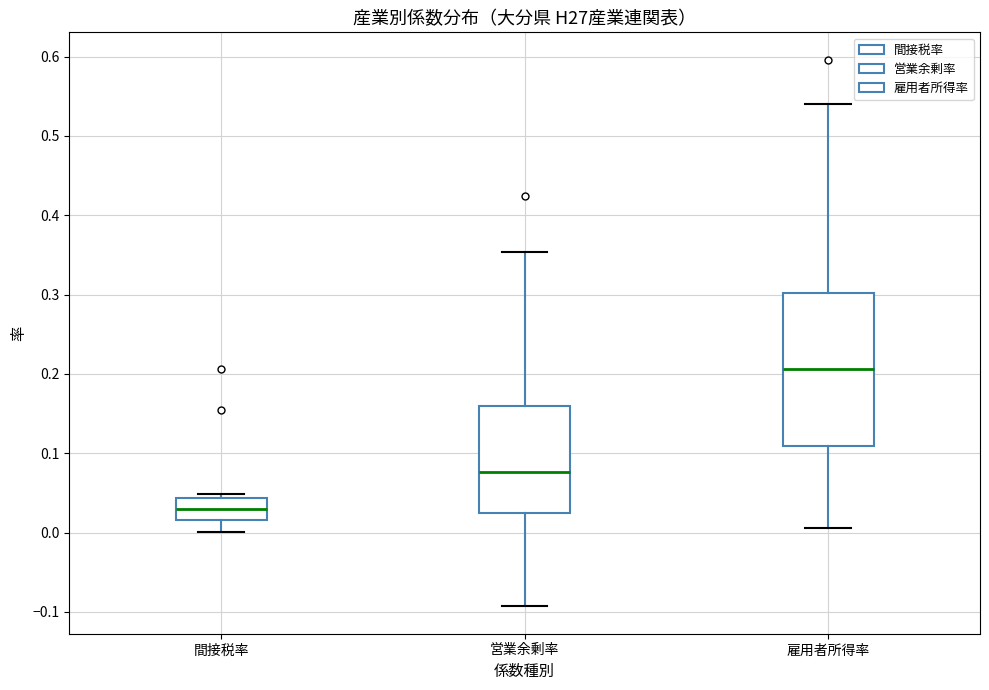

Which box's median line is the highest?

雇用者所得率